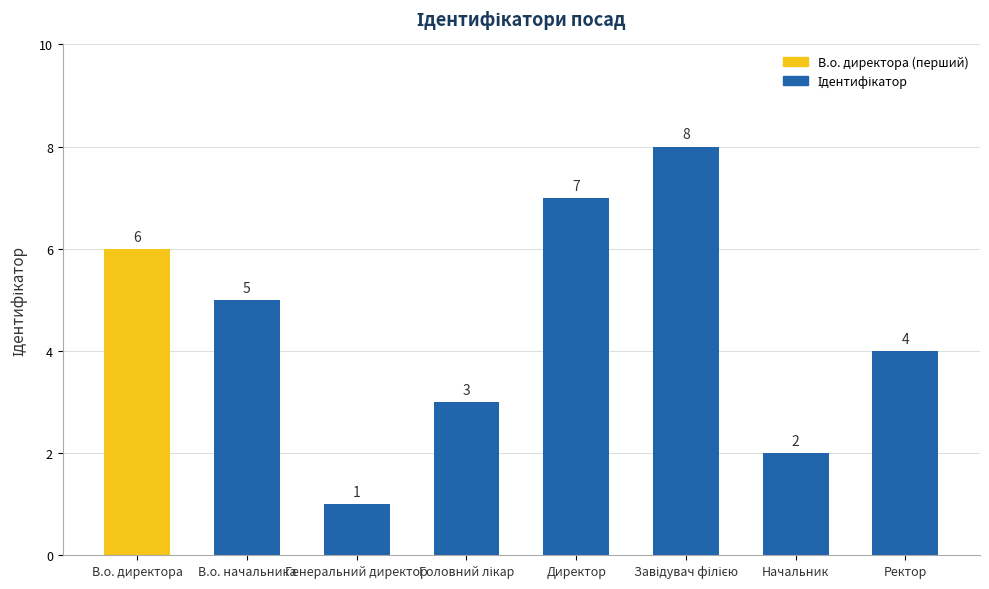

What is the difference between the values at Генеральний директор and В.о. директора?

5